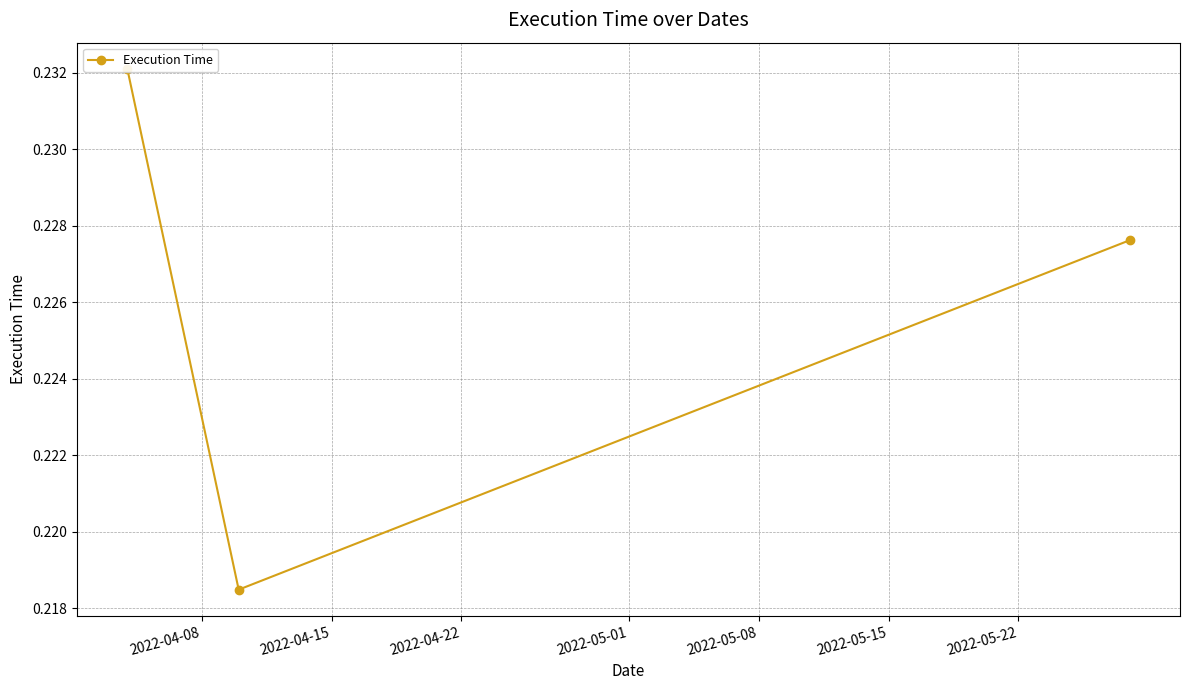

What value does the data have at 2022-04-08?

0.2